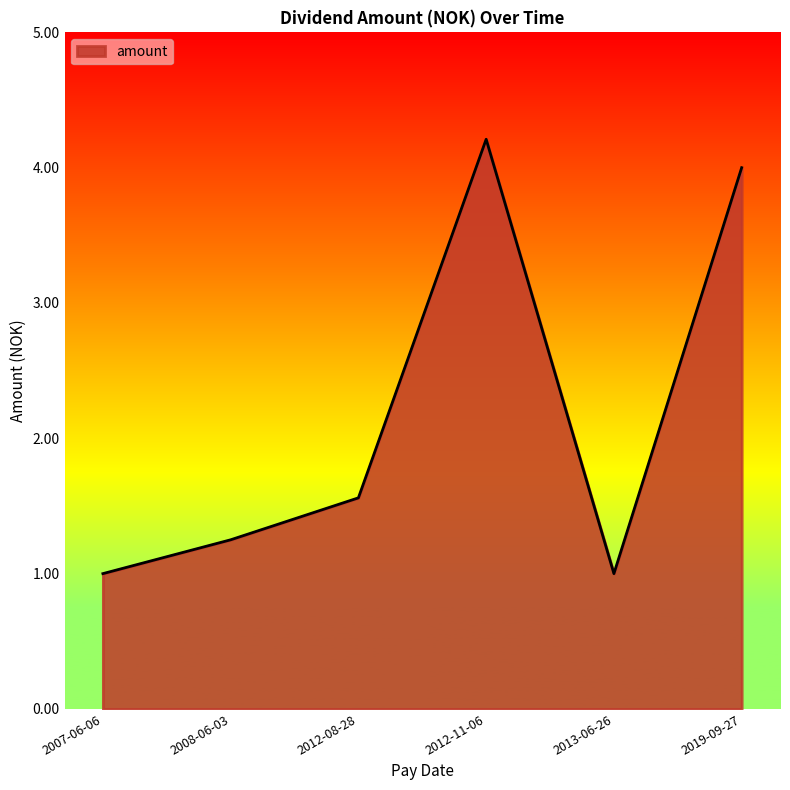

Between 2013-06-26 and 2008-06-03, which is larger?

2008-06-03